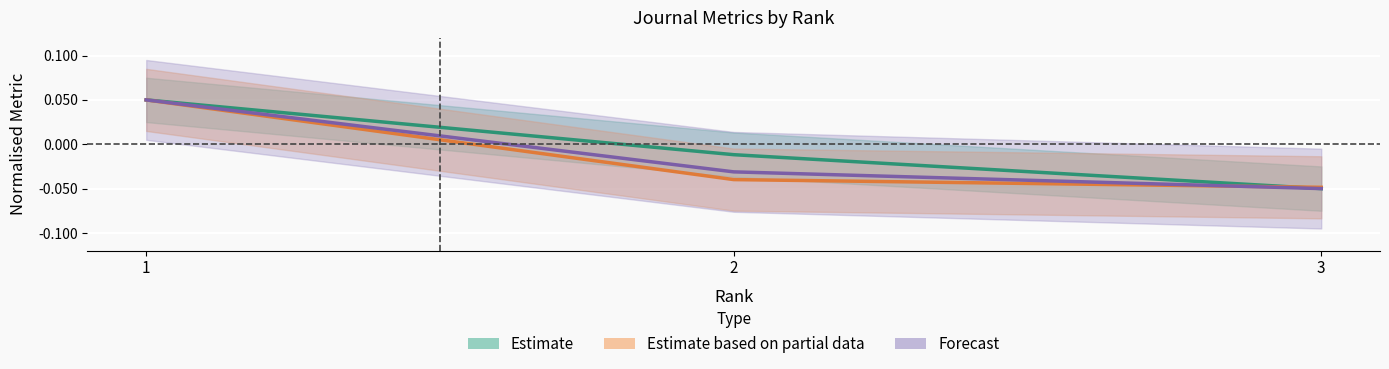

At which label does Total Docs. (2015) first exceed 0?

1